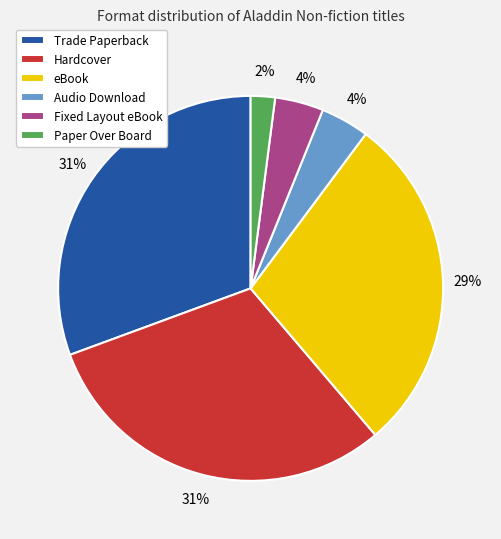

The Audio Download slice represents 13% of the pie. True or false?

False